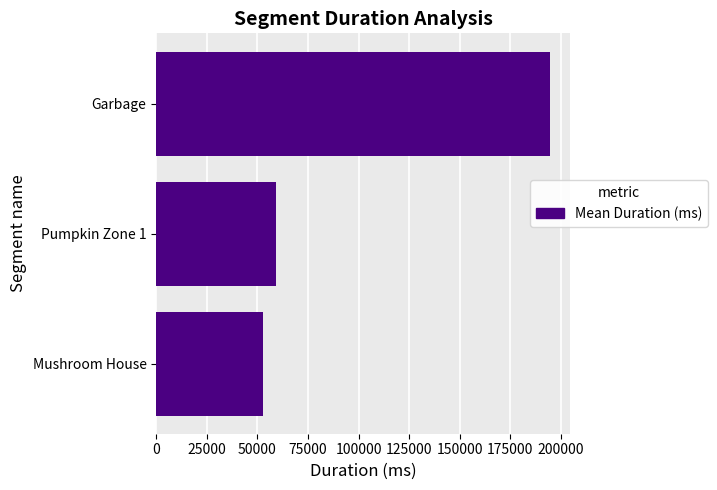

Where is the data nearest to the value 123745?

Pumpkin Zone 1